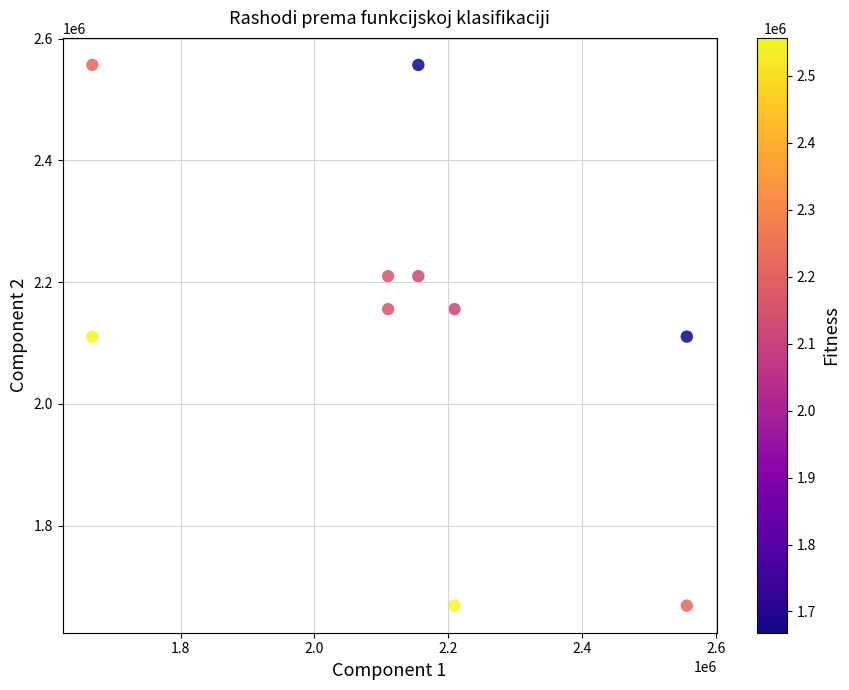

What is the range of X values (max minus min)?

888684